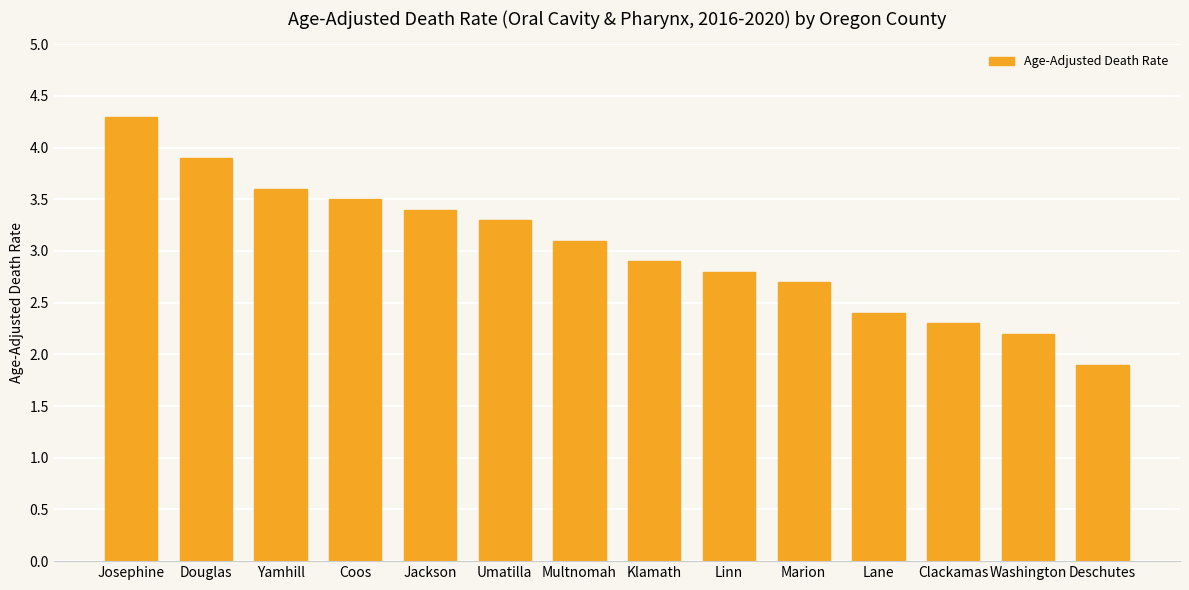

What is the average value?

3.0